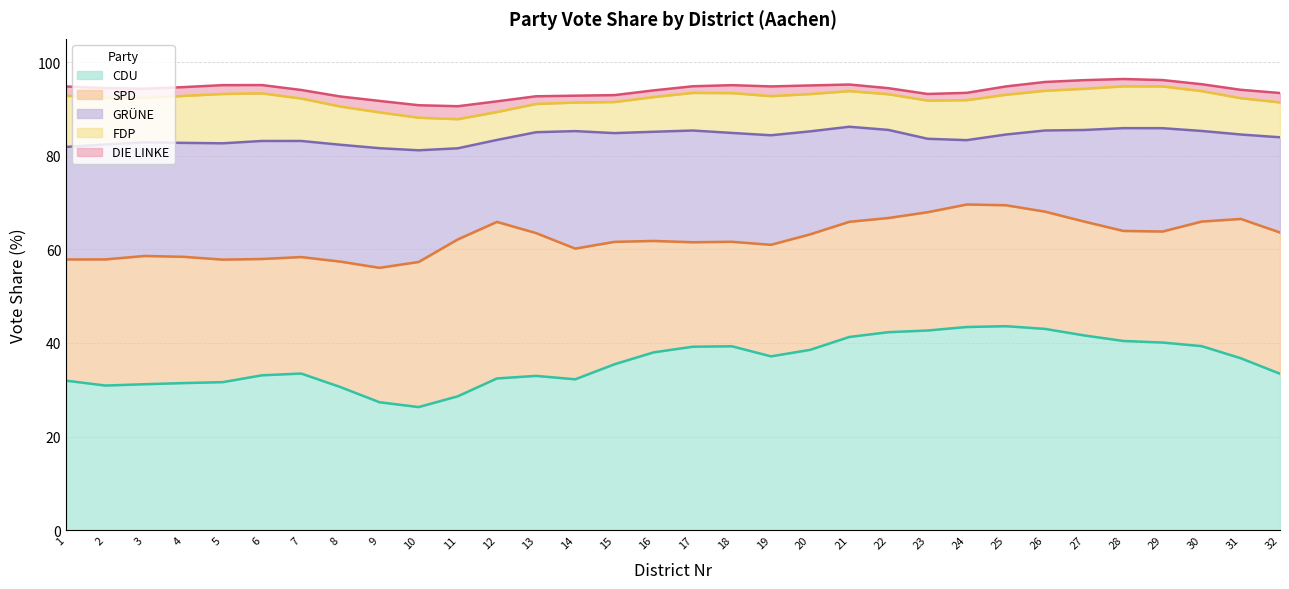

Does the chart have visible grid lines?

Yes